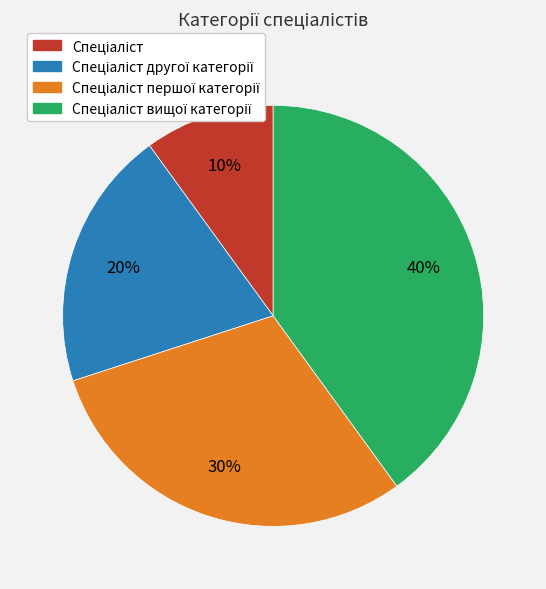

To the nearest percent, what is the average slice percentage?

25%